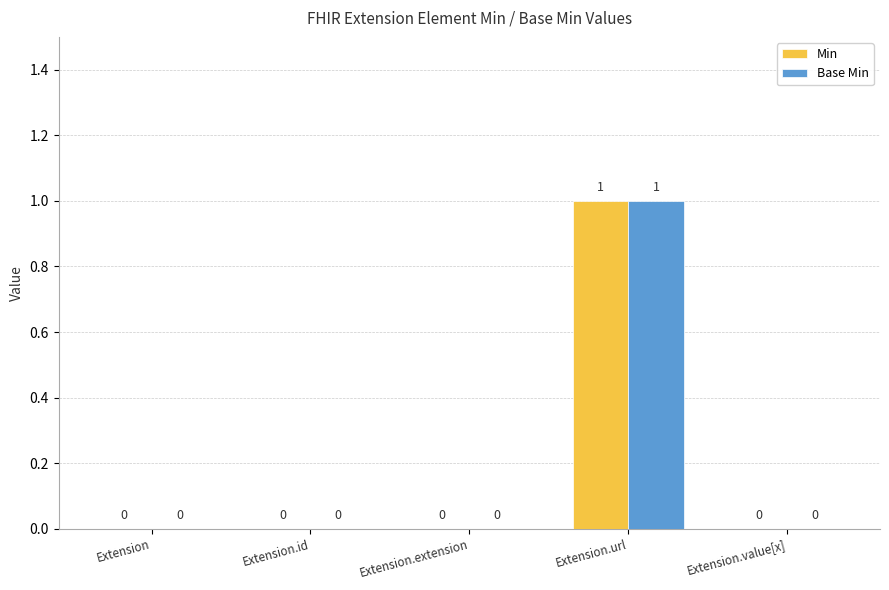

The Base Min series shows 1 at Extension. True or false?

False